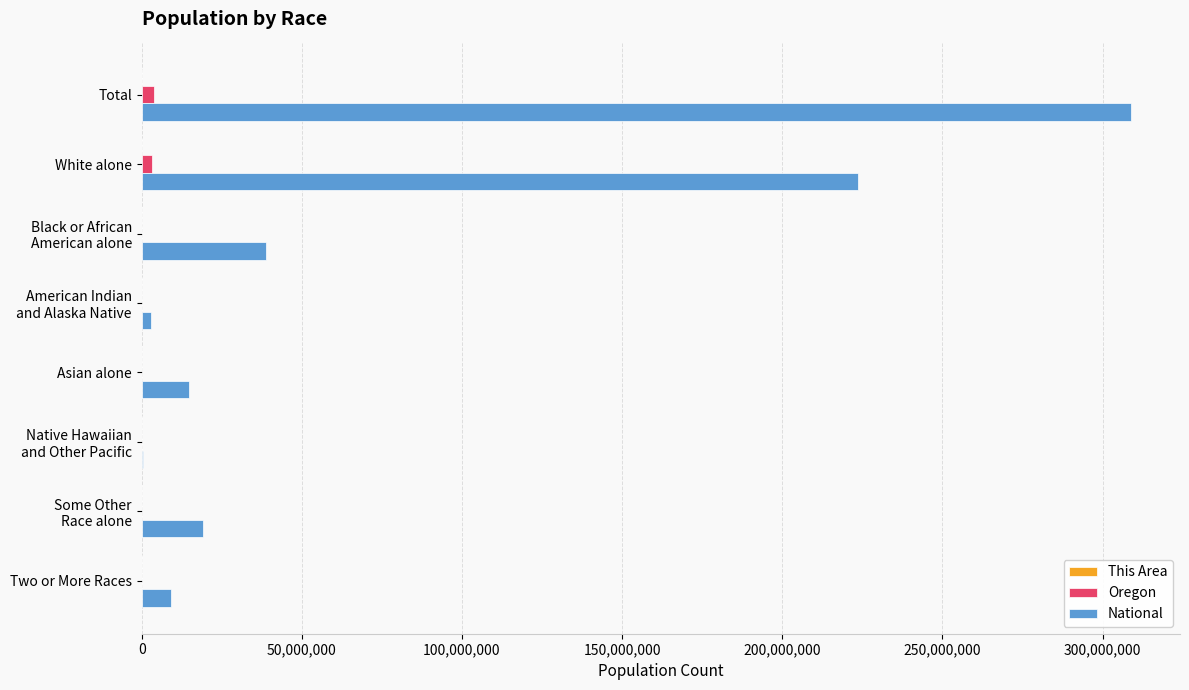

At which category is the sum across all series the highest?

Total